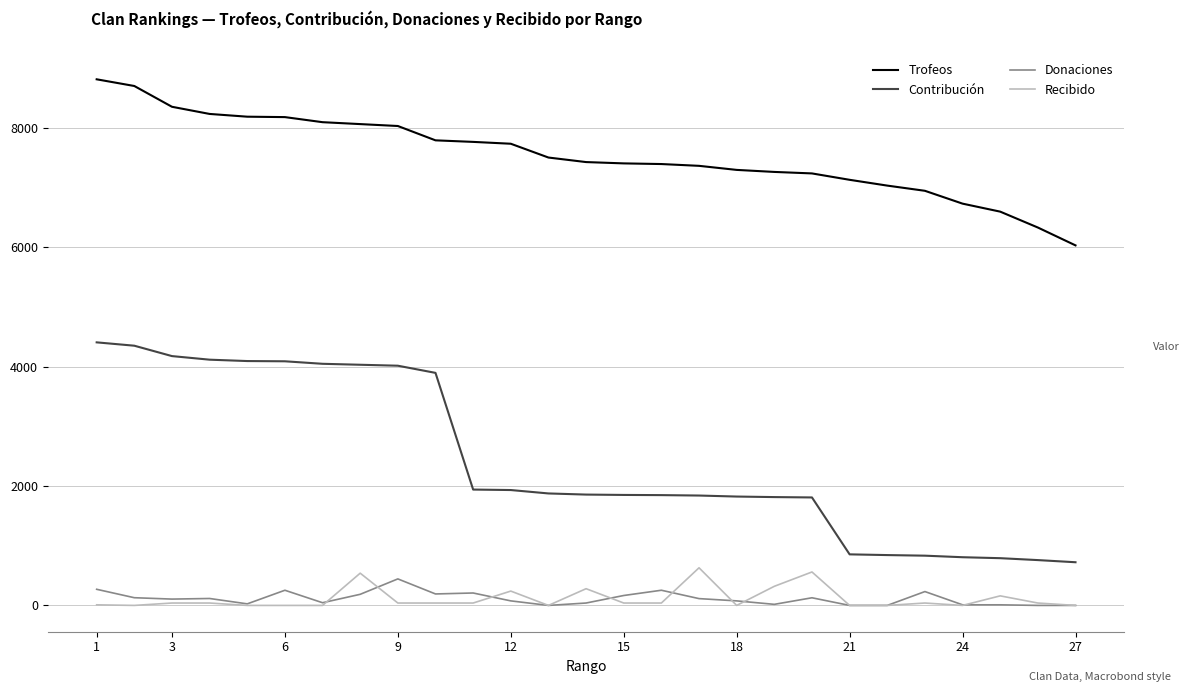

True or false: Donaciones and Trofeos intersect in this chart.

False